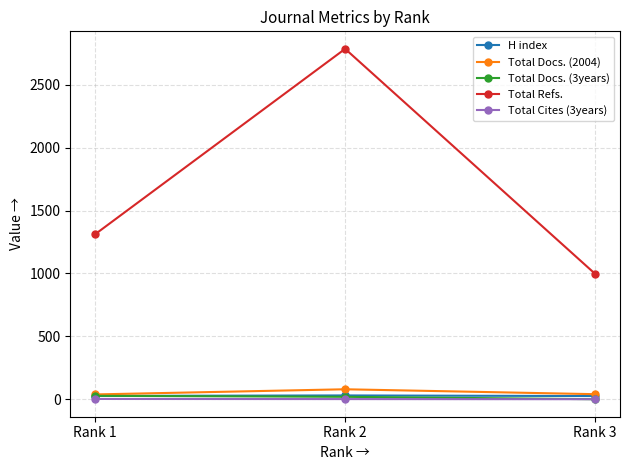

What is the difference between the maximum and second lowest values in the H index series?

4